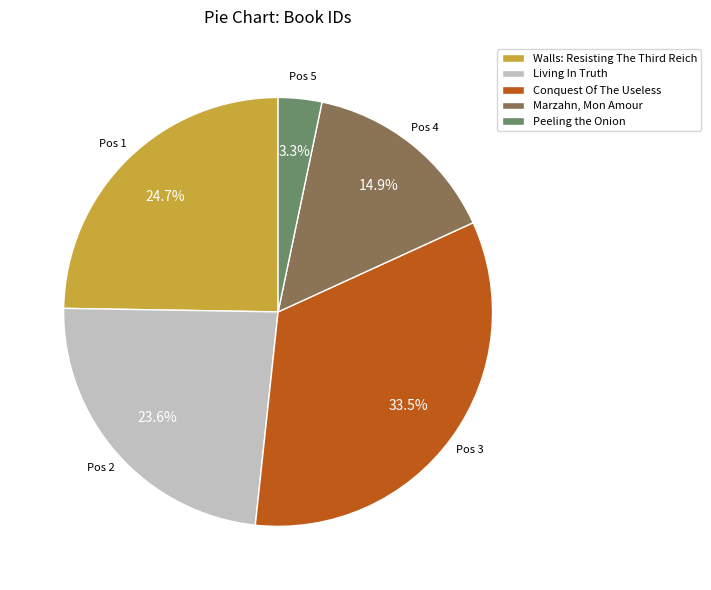

How many segments does this pie chart have?

5